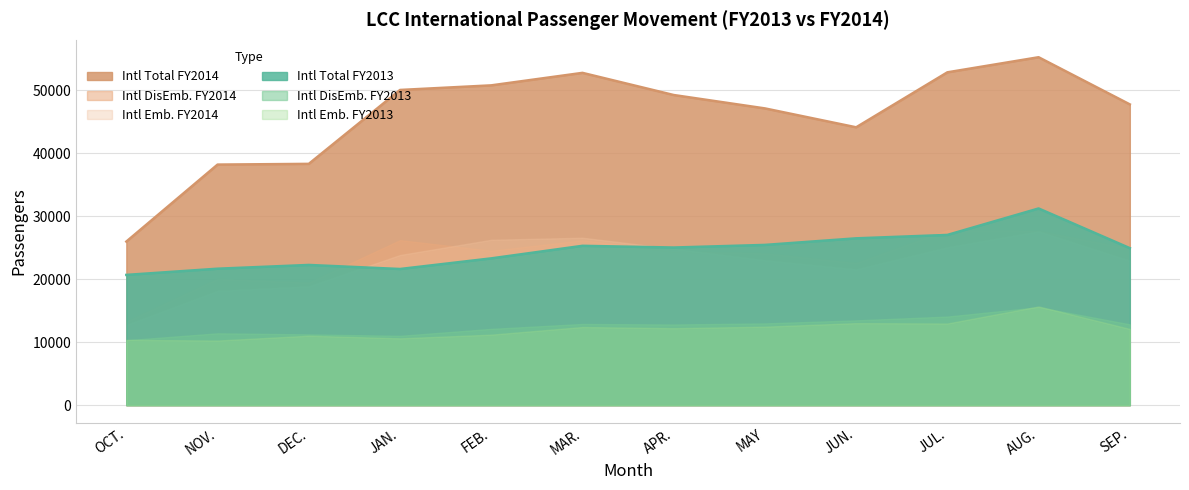

True or false: Intl Total FY2013 has more than 0 points higher than both neighbors.

True